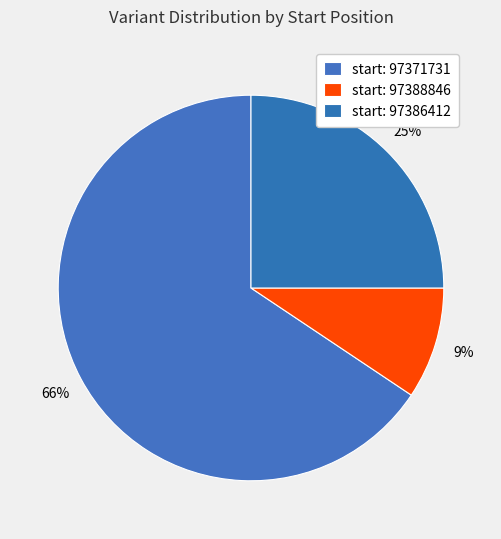

Which category has the smallest portion of the pie?

97388846